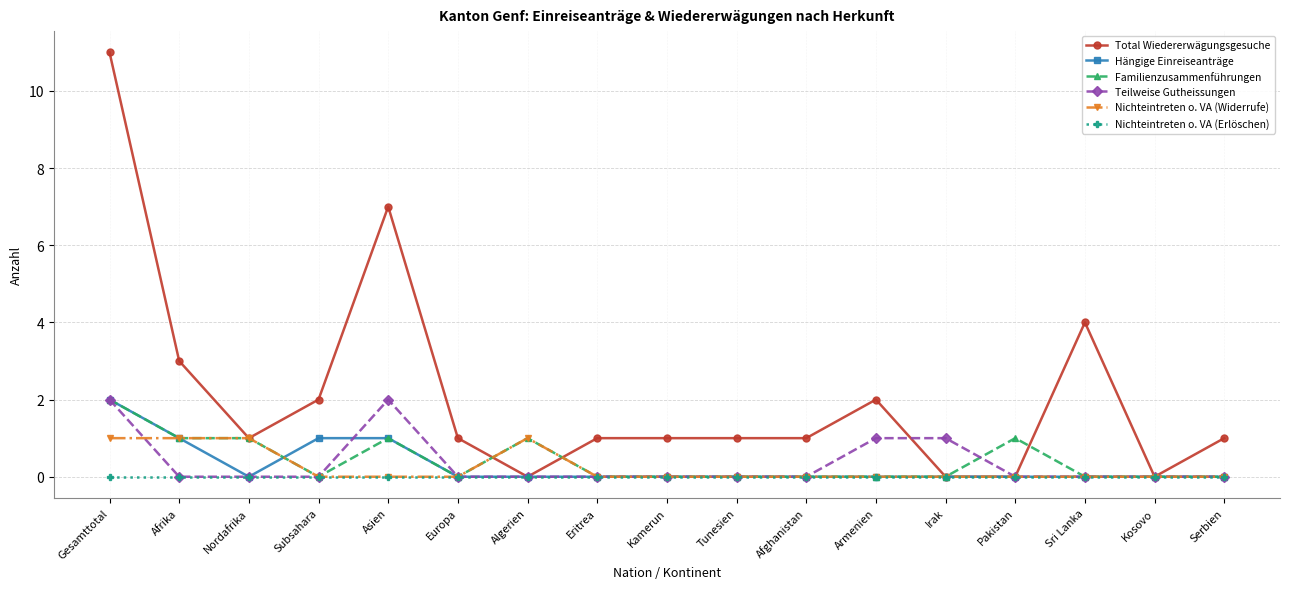

What is the total value across all series at Afghanistan?

1